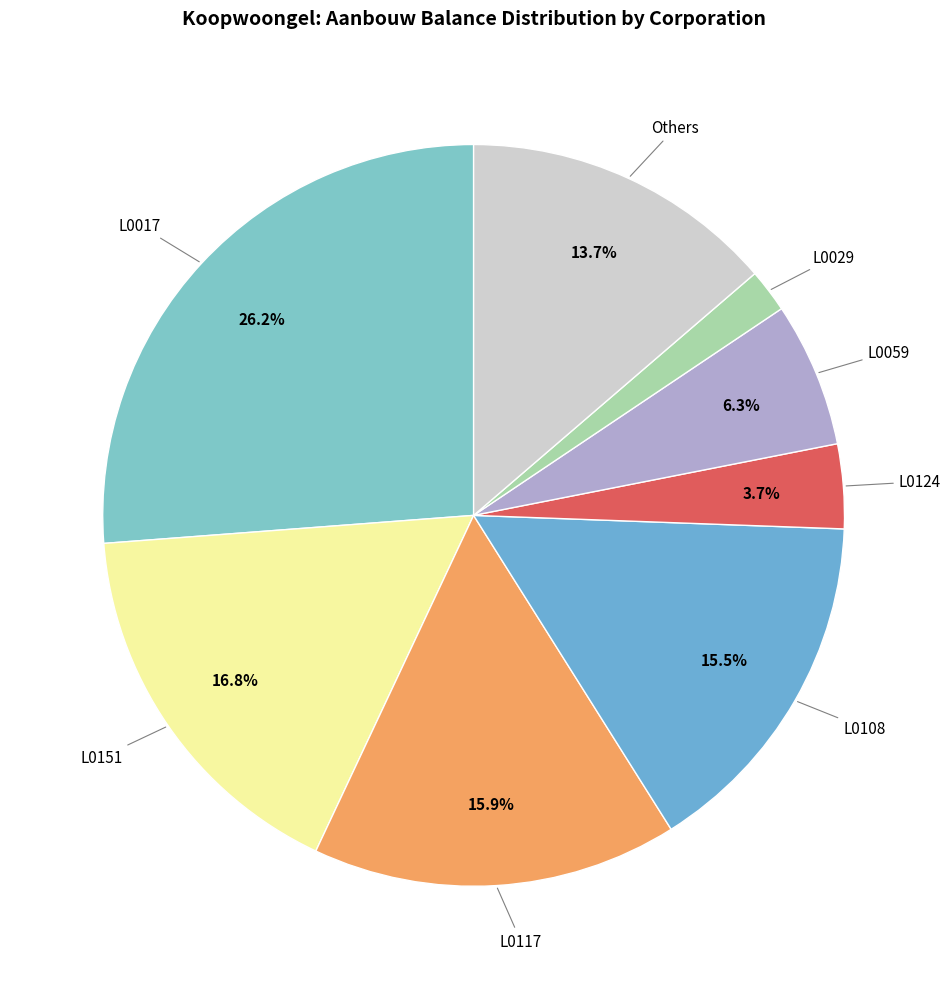

How many slices are in this pie chart?

8